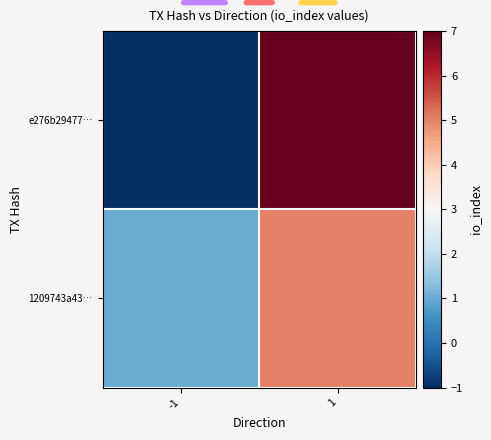

Reading left to right, extract all data points from this chart.

e276b29477…: -1=-1	1=7
1209743a43…: -1=1	1=5